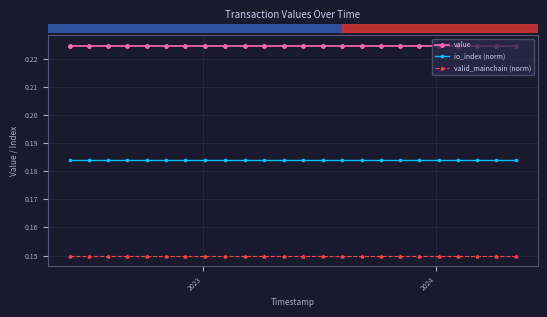

At how many categories does at least one series exceed 0?

24